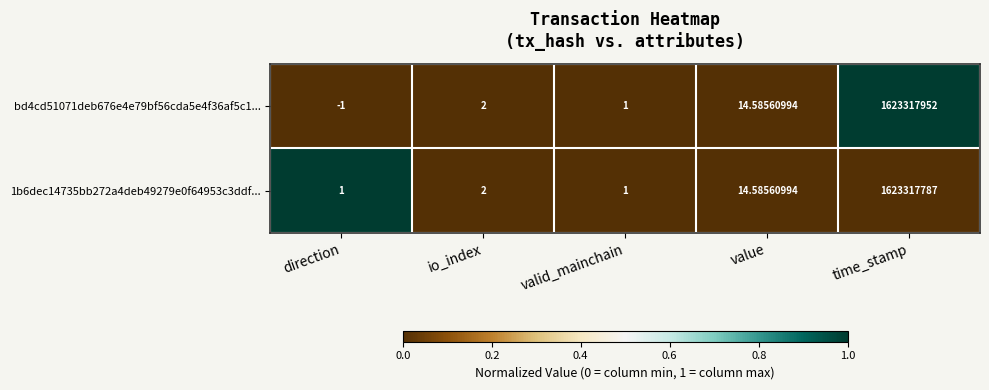

Is the value of bd4cd51071deb676e4e79bf56cda5e4f36af5c1... at direction greater than the value of 1b6dec14735bb272a4deb49279e0f64953c3ddf... at value?

No